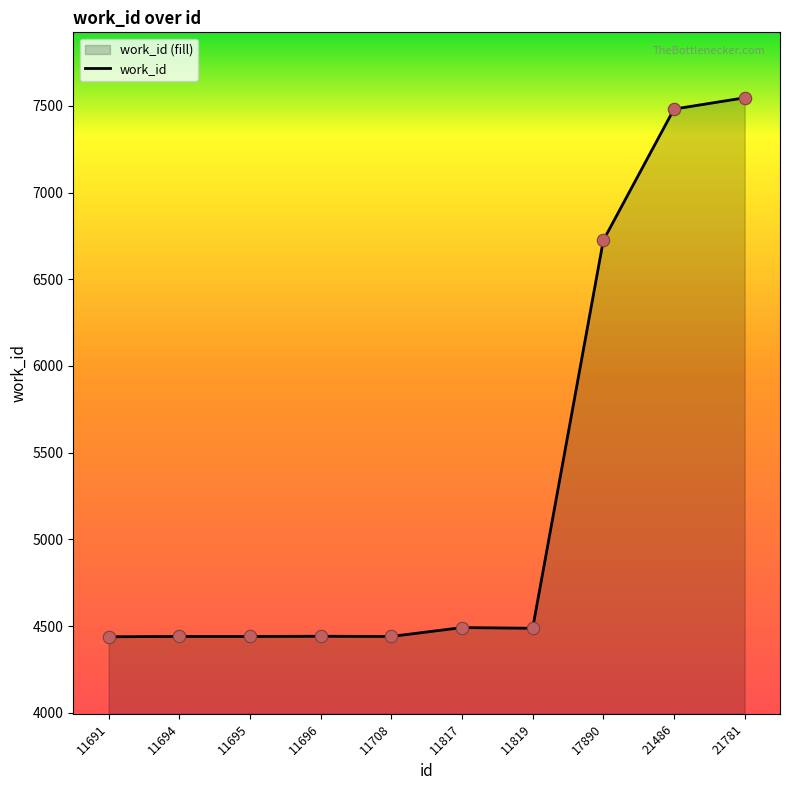

What is the ratio of the value at 11708 to the value at 11819?

1.0